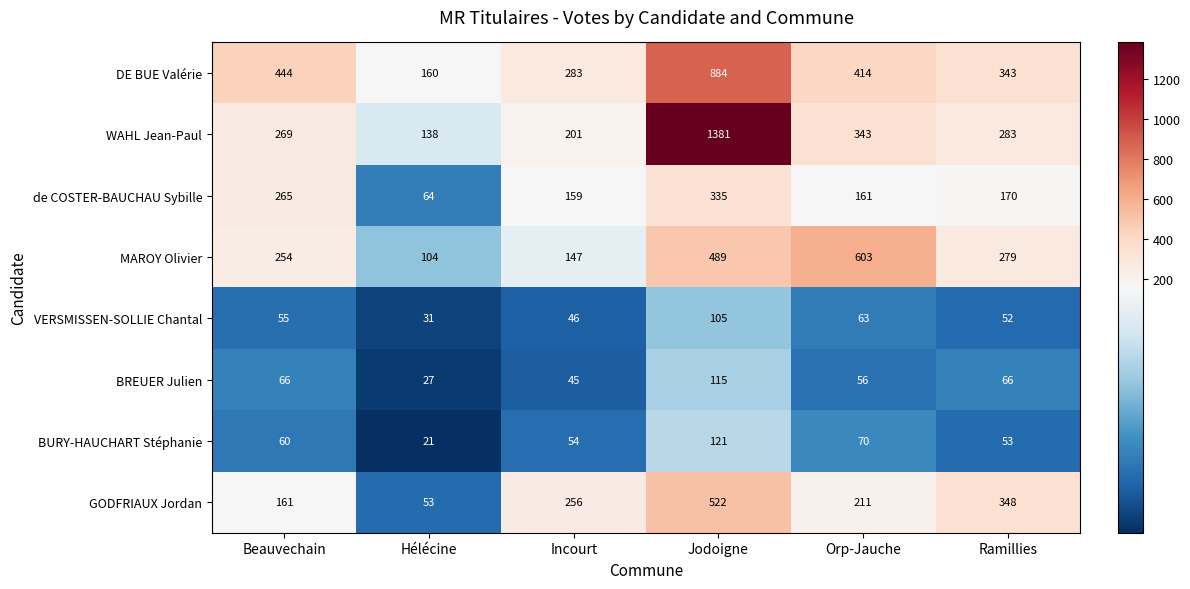

How many categories are shown in the chart?

6